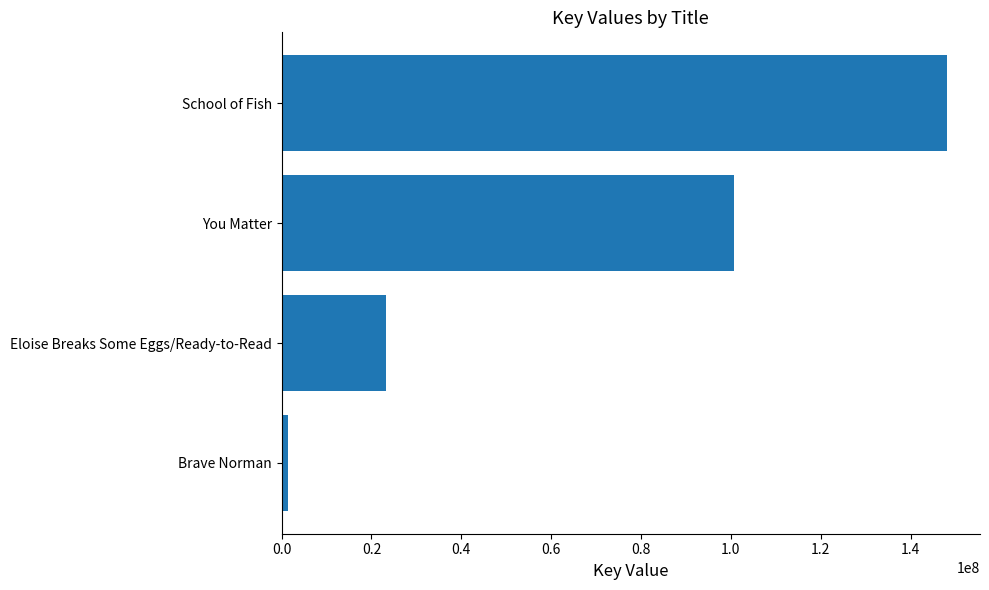

What is the average value?

68360344